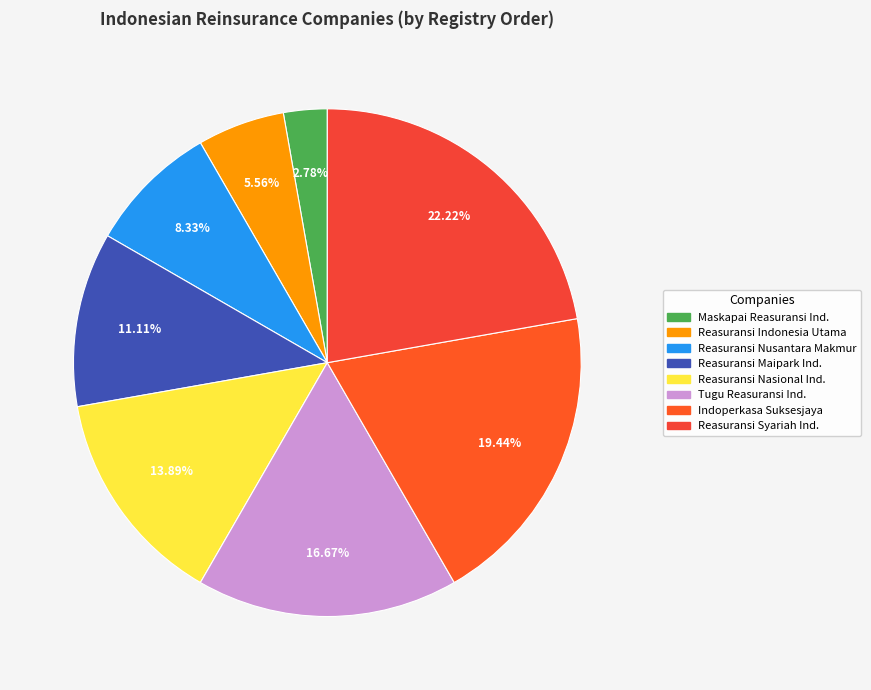

Rank the categories by value from lowest to highest.

Maskapai Reasuransi Ind., Reasuransi Indonesia Utama, Reasuransi Nusantara Makmur, Reasuransi Maipark Ind., Reasuransi Nasional Ind., Tugu Reasuransi Ind., Indoperkasa Suksesjaya, Reasuransi Syariah Ind.